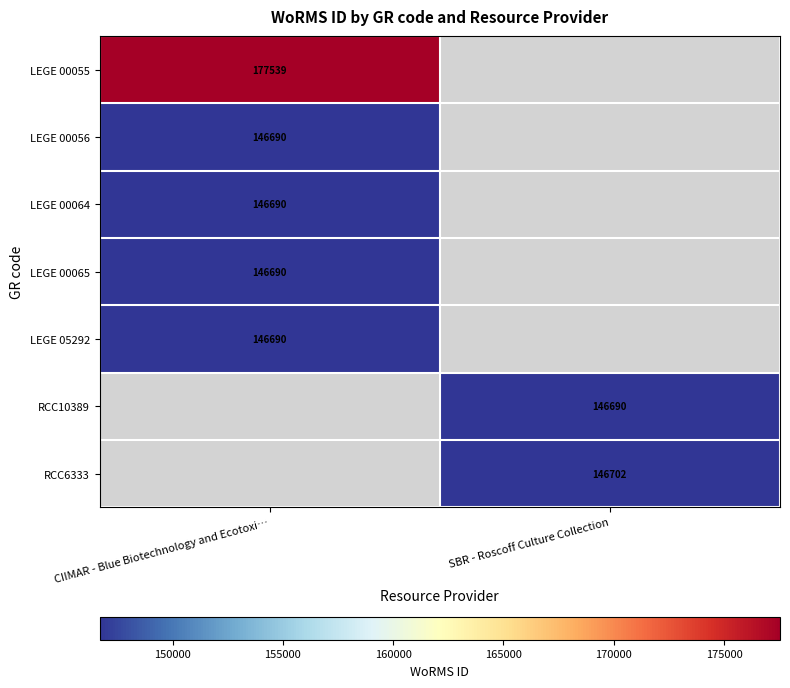

The value of RCC10389 at SBR - Roscoff Culture Collection is 232693.5. True or false?

False